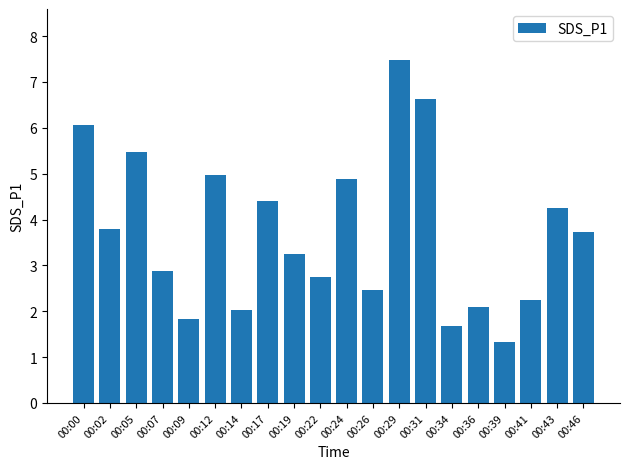

Does the chart contain stacked bars?

No